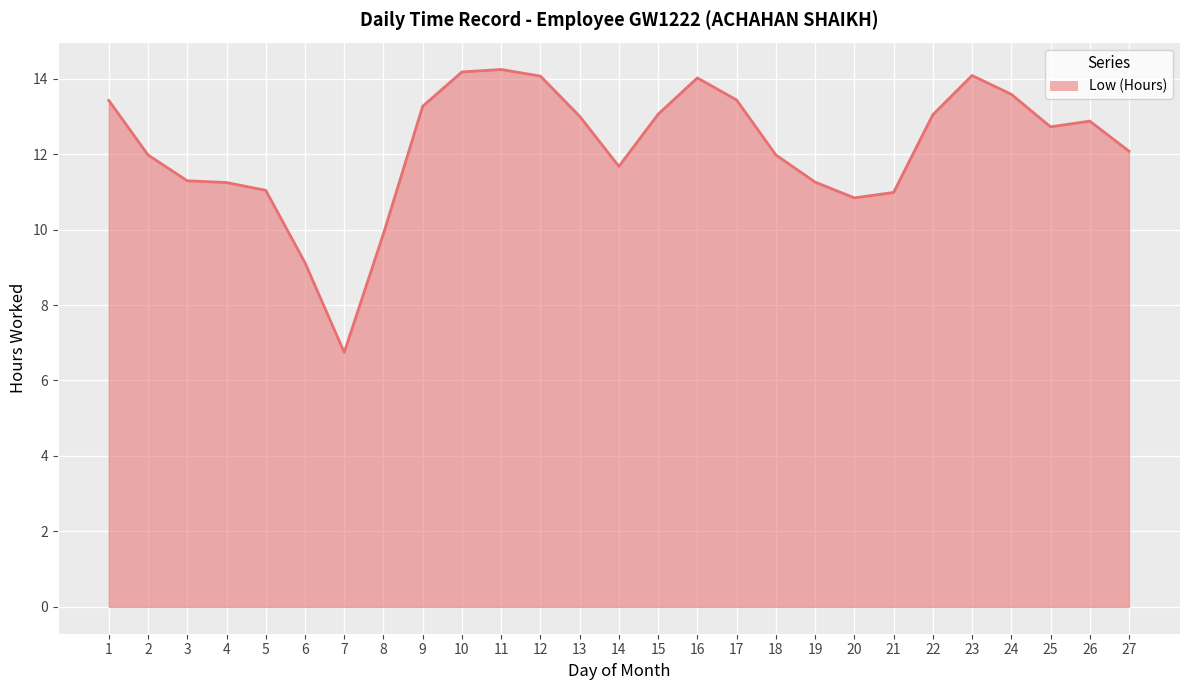

Count the number of values greater than 12.

15